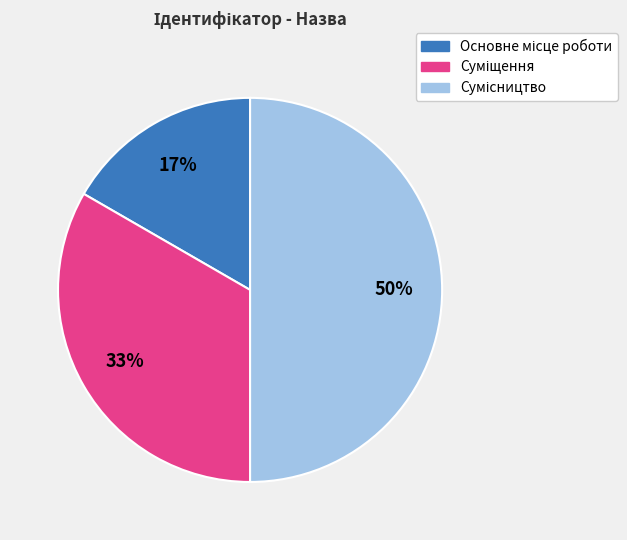

To the nearest percent, what is the average slice percentage?

33%